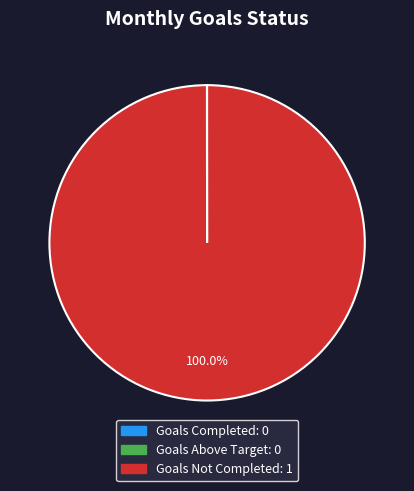

Is there any slice that represents more than half of the pie?

Yes